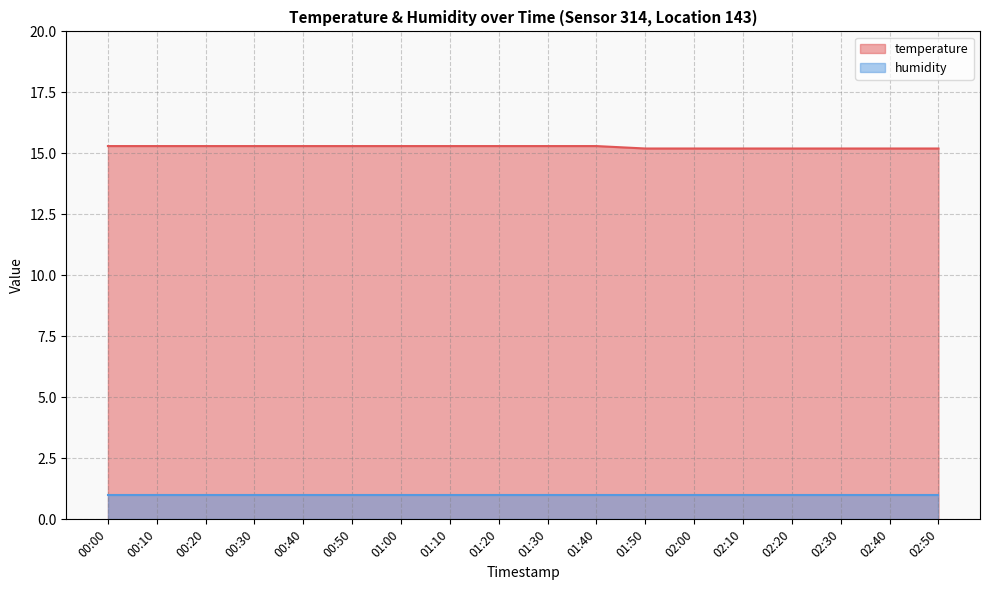

Which label corresponds to the largest value in the chart?

00:00